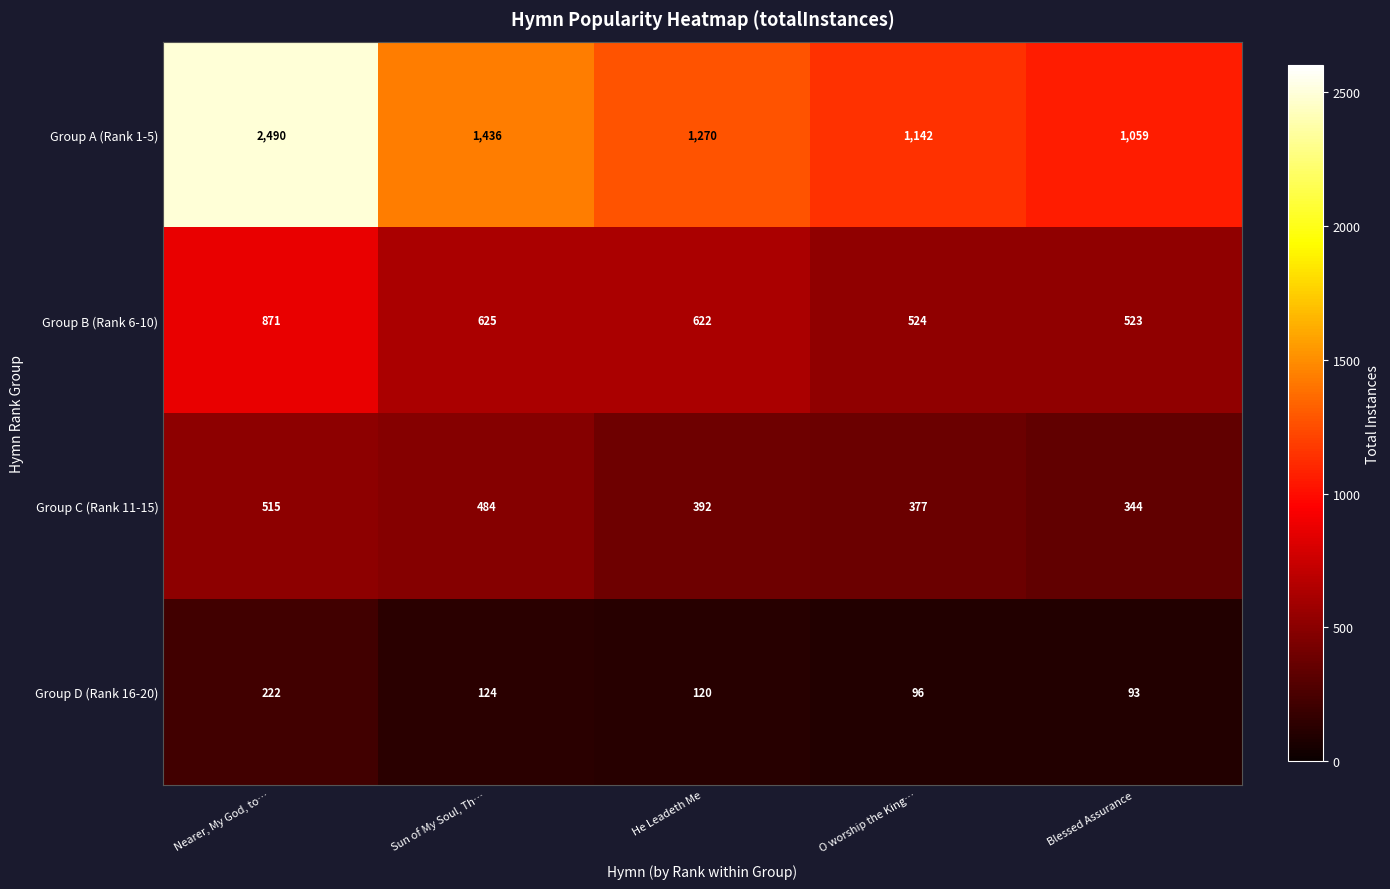

At which category is the sum across all series the highest?

Nearer, My God, to…